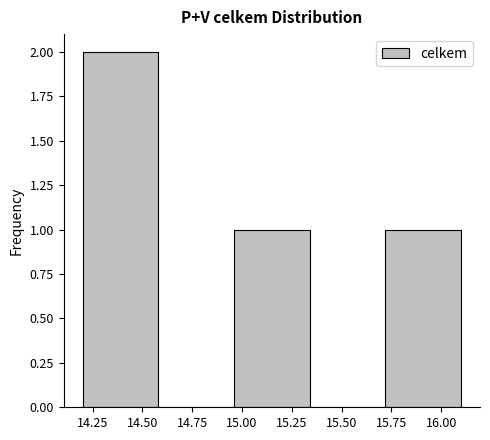

Which range on the x-axis has the tallest bar?

14.20 to 14.58